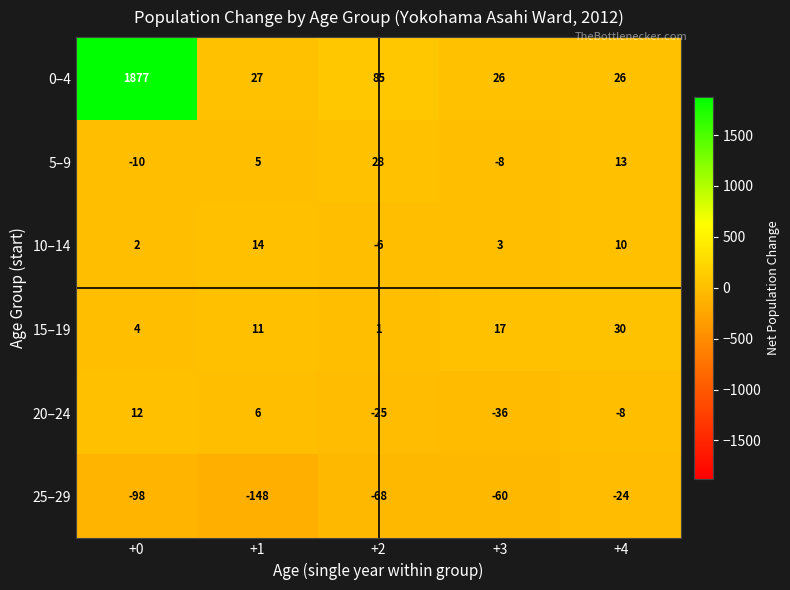

Which series has the largest total across all categories?

0–4